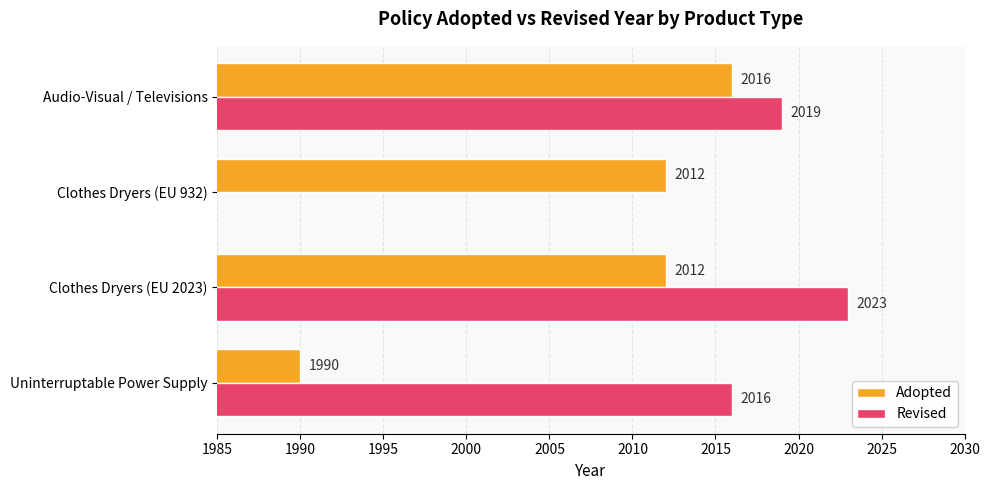

Which category has the lowest value in the Adopted series?

Uninterruptable Power Supply